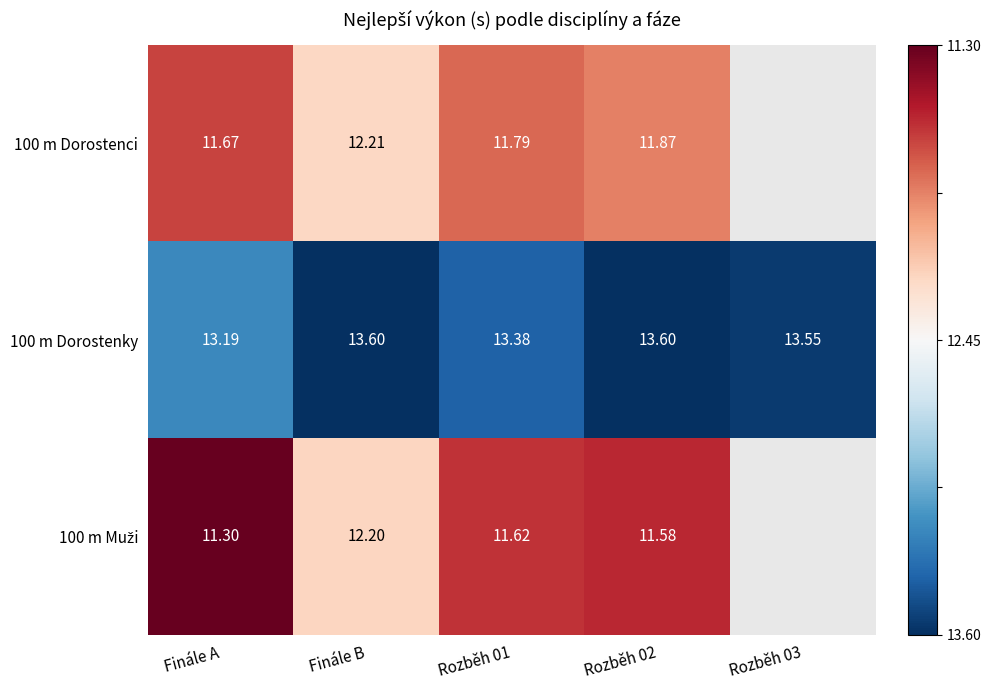

At how many categories does at least one series exceed 0?

4